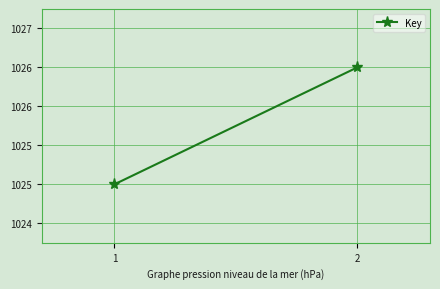

Rank the categories by value from highest to lowest.

2, 1